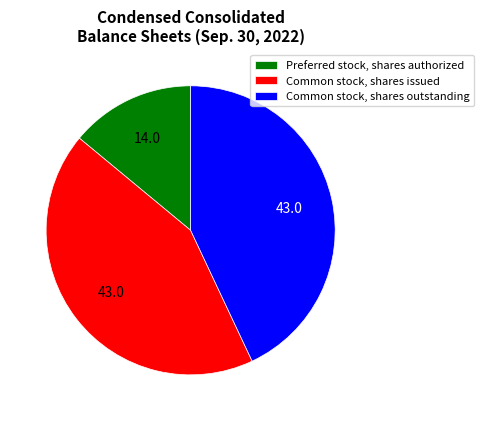

Which slice is the smallest?

Preferred stock, shares authorized